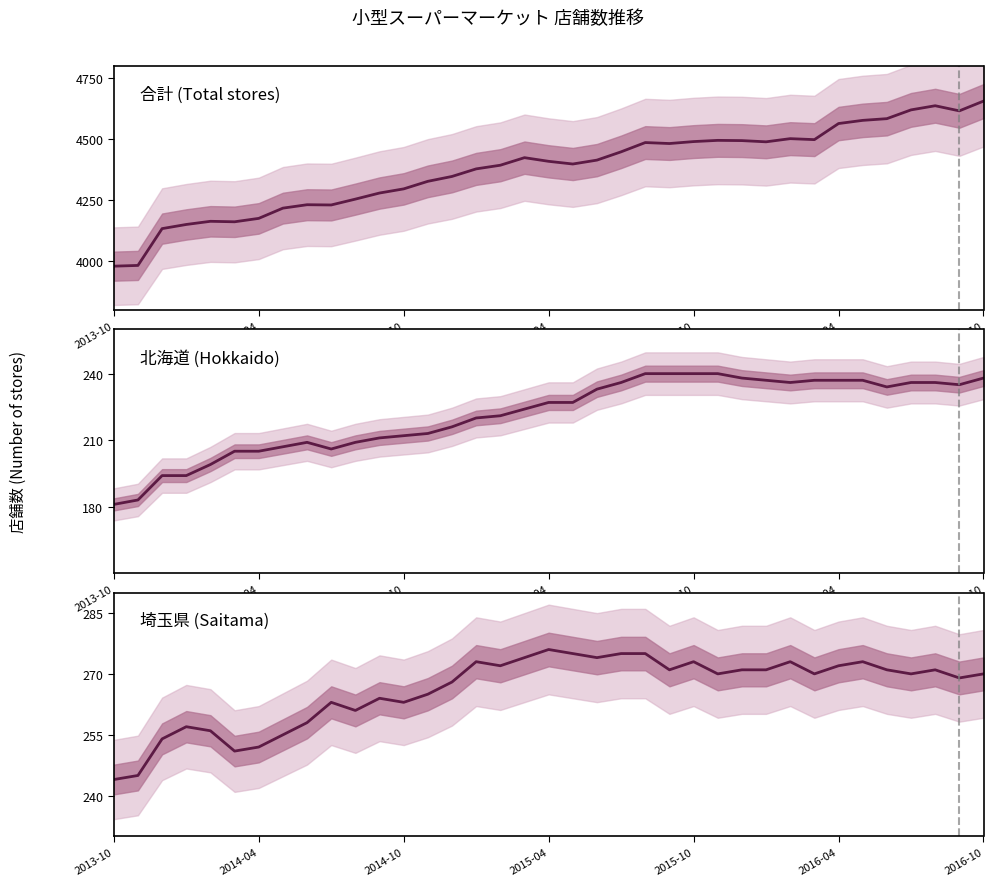

True or false: 埼玉県 has a value of 445 at 26.

False